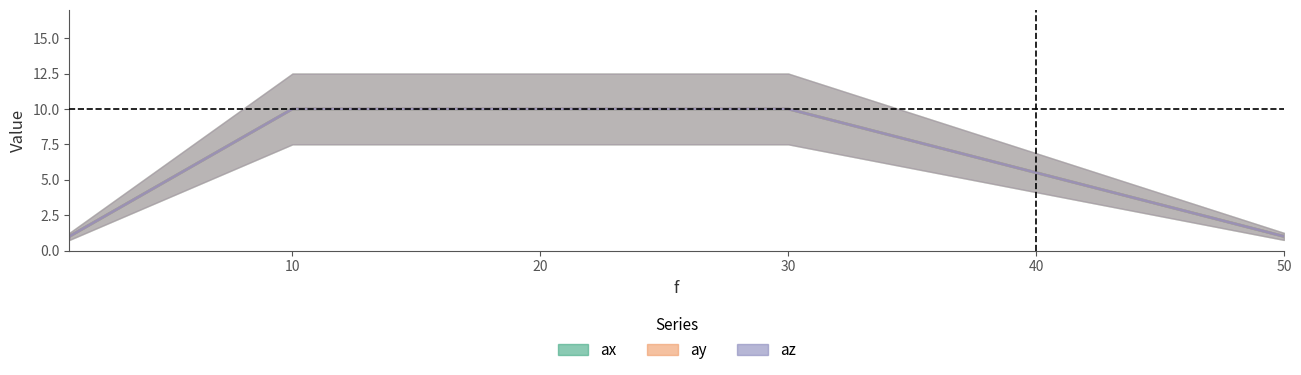

At how many categories does at least one series exceed 2?

2